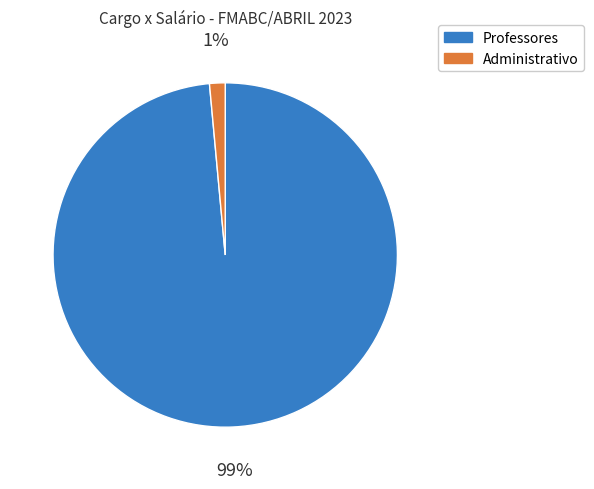

Does any single category account for the majority?

Yes